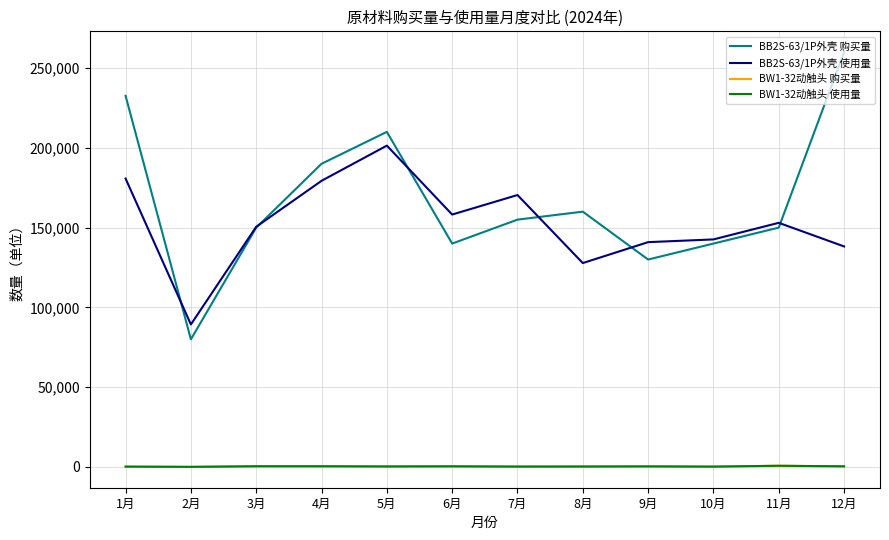

True or false: BW1-32动触头 购买量 has more than 0 points higher than both neighbors.

True